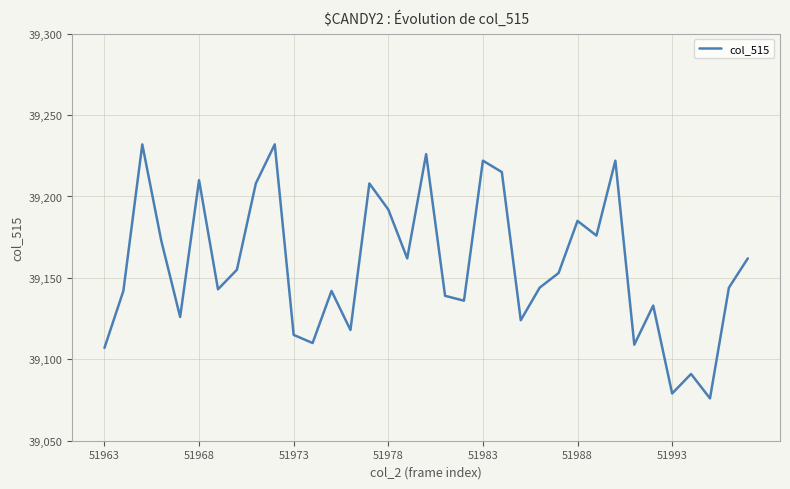

How many lines are shown in the chart?

1